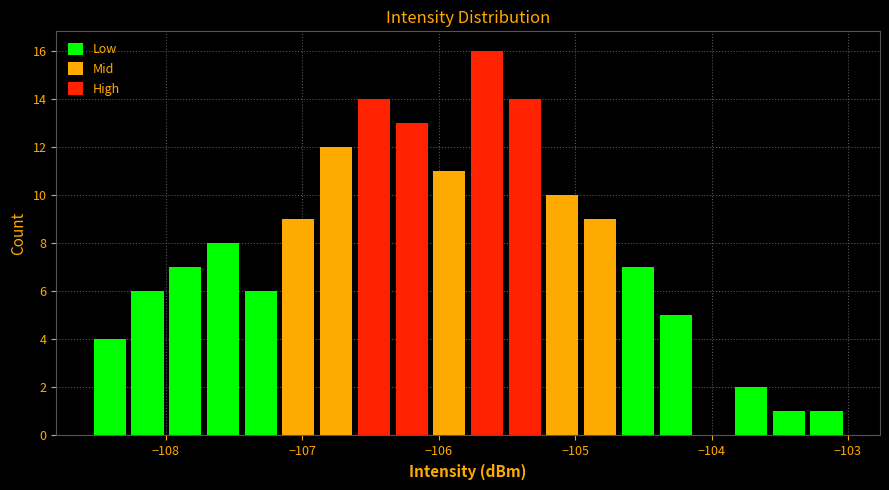

Read against the x-axis, roughly where is the centre of the tallest bar?

-105.6